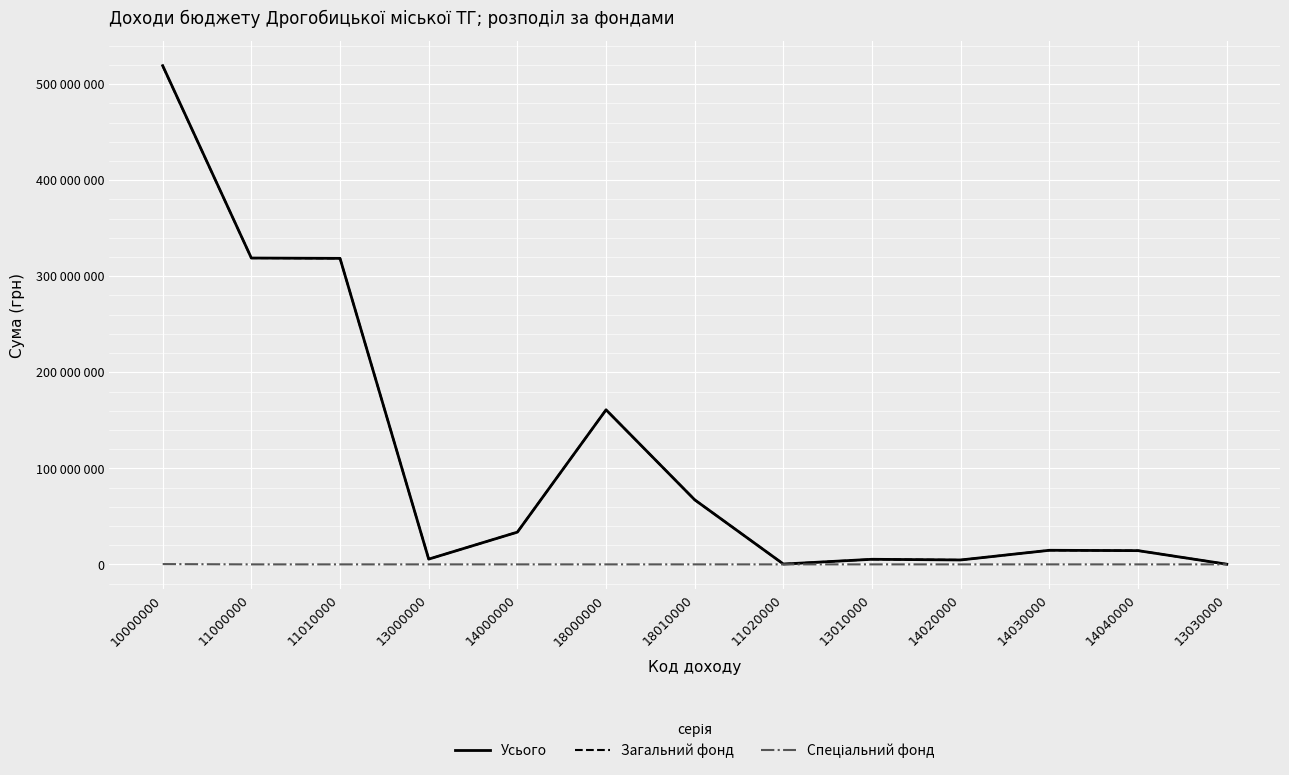

What is the difference between the maximum and minimum values in the Спеціальний фонд series?

309000